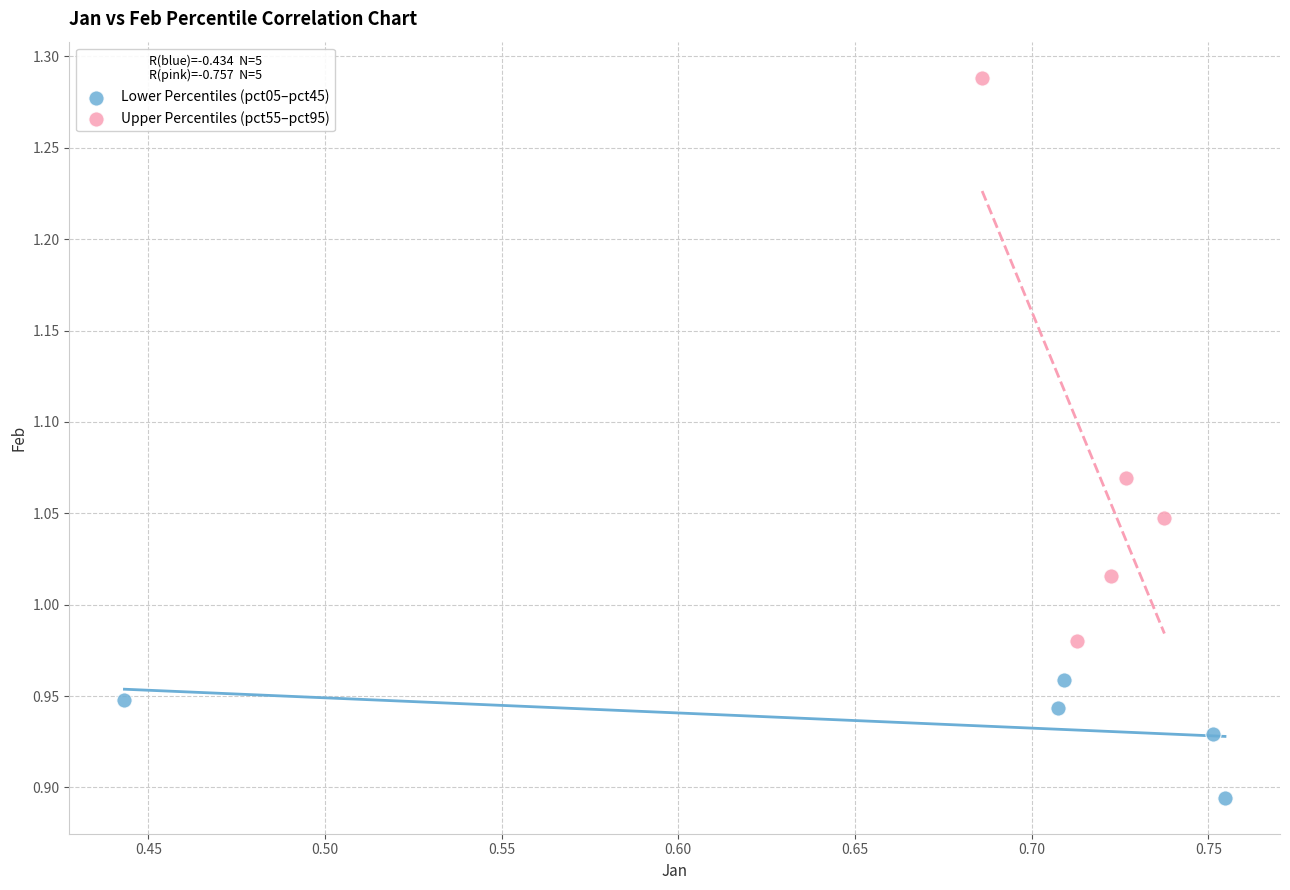

Which series reaches the maximum Y coordinate?

Upper Percentiles (pct55–pct95)